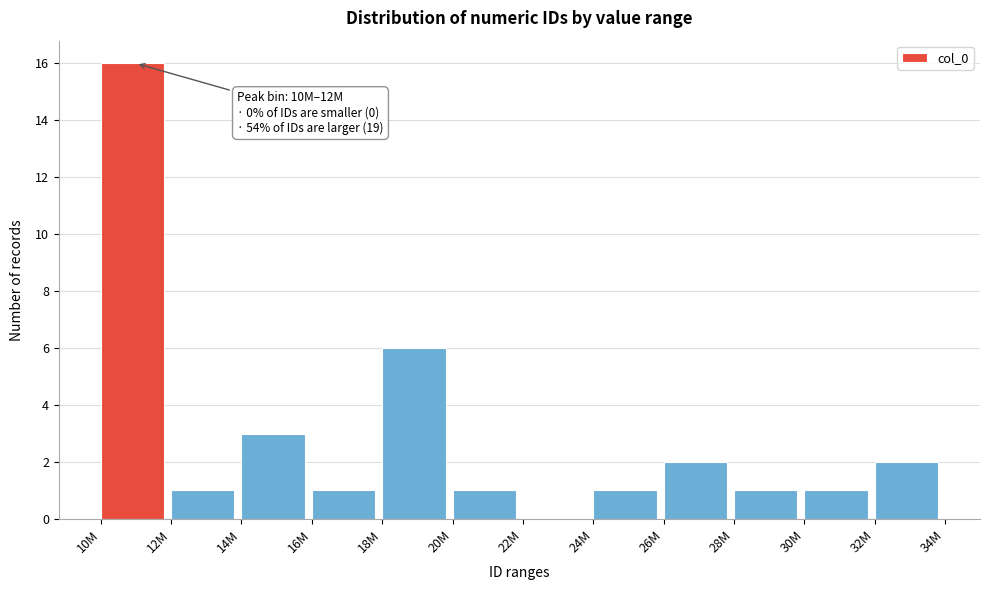

Reading right to left, what are all the values shown in this chart?

32M=2	30M=1	28M=1	26M=2	24M=1	22M=0	20M=1	18M=6	16M=1	14M=3	12M=1	10M=16